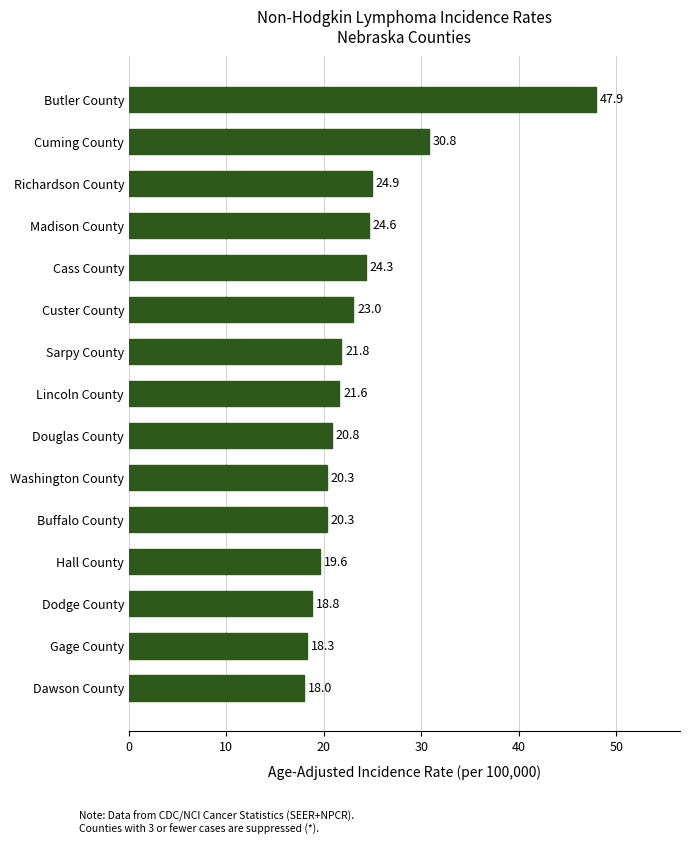

What is the ratio of the value at Buffalo County to the value at Hall County?

1.0